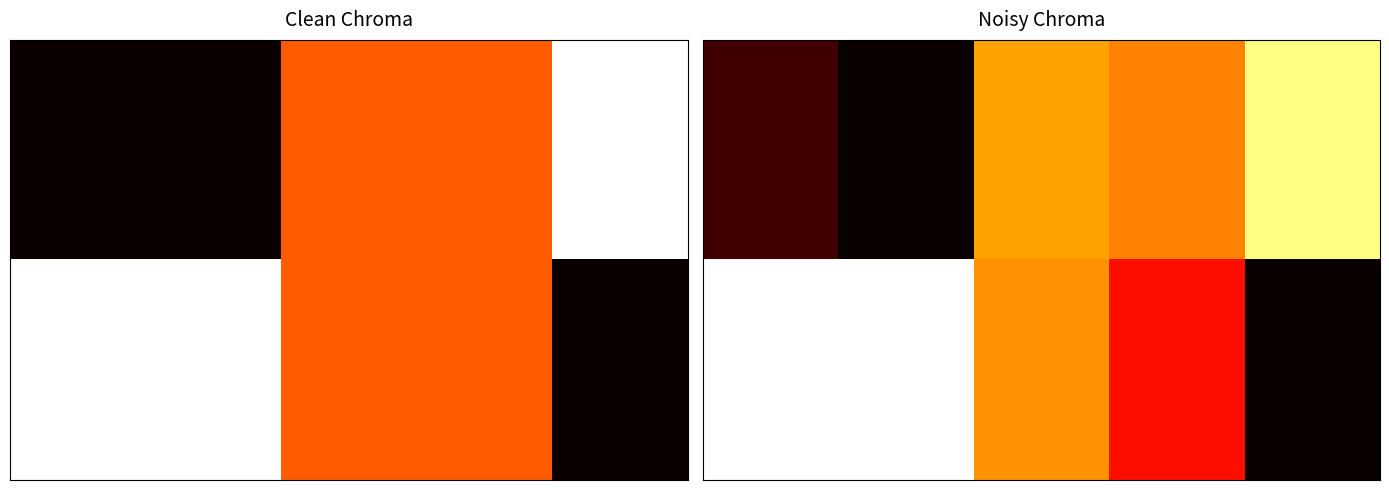

Count the number of categories in the chart.

5